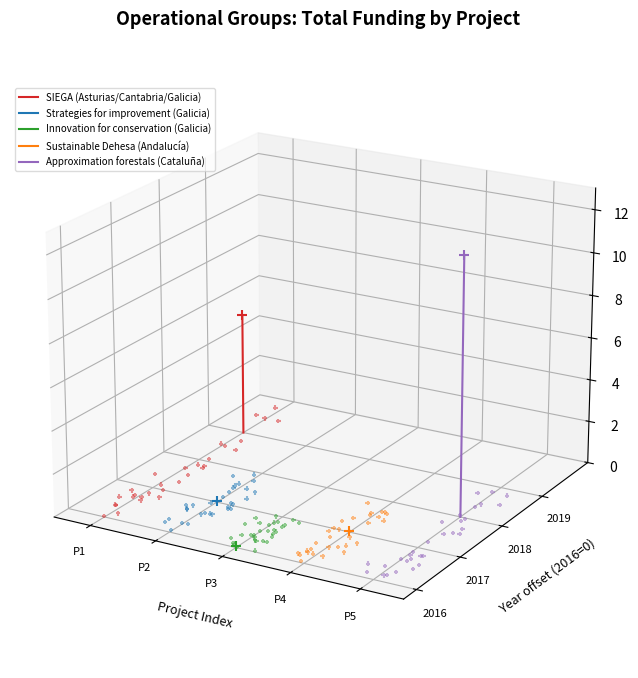

What is the total value across all series at P1?

-0.2